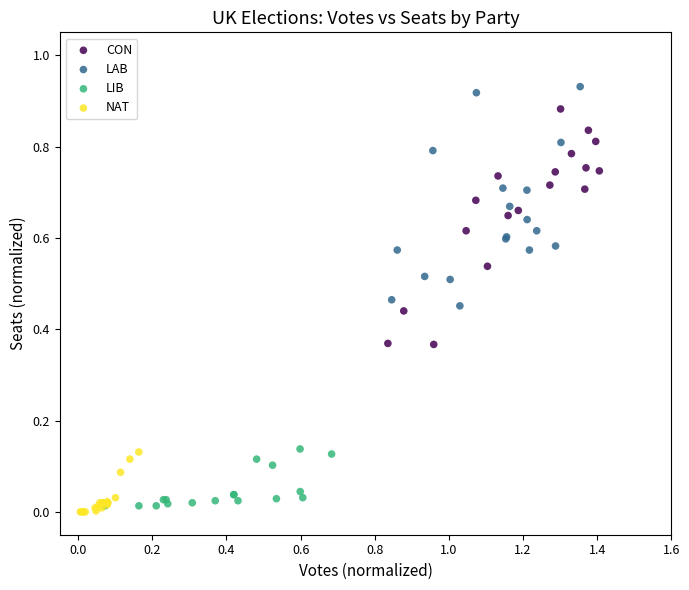

Which series contains the lowest Y value?

NAT